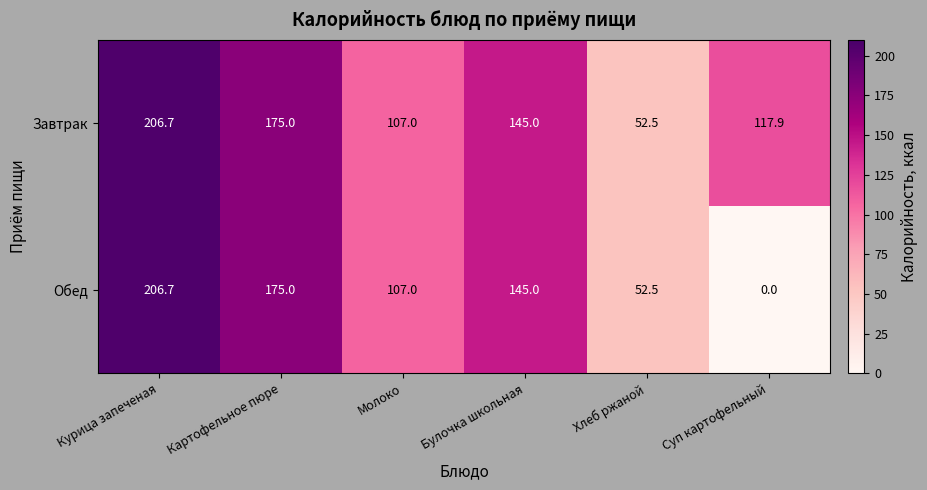

What is the sum of the Завтрак values at Курица запеченая and Булочка школьная?

351.7